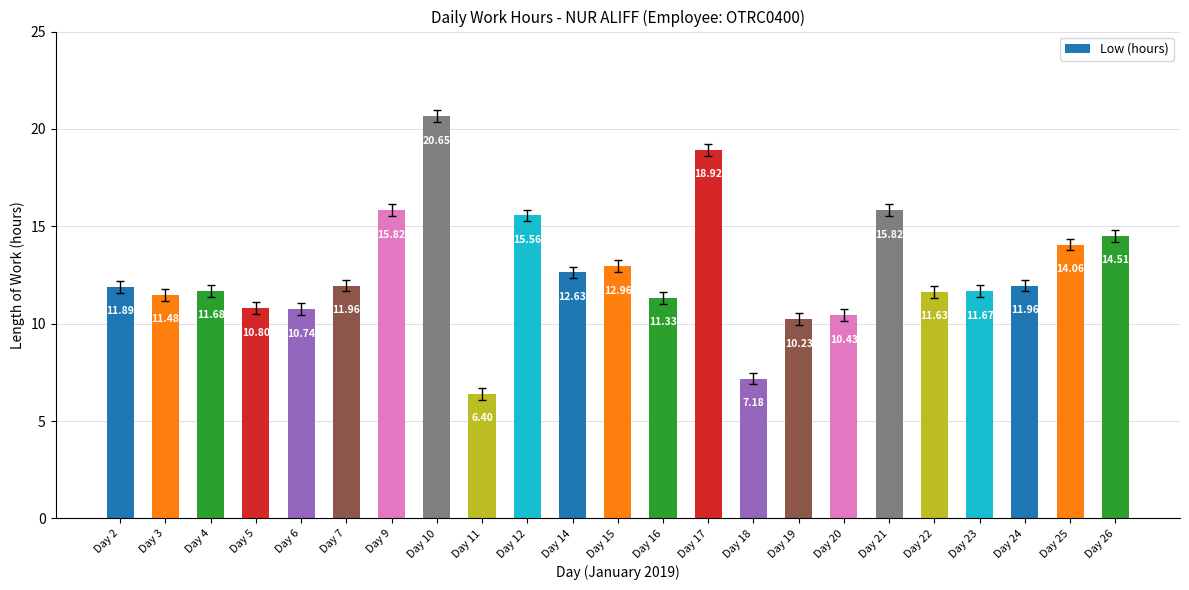

True or false: the data shows 6.9 at Day 15.

False